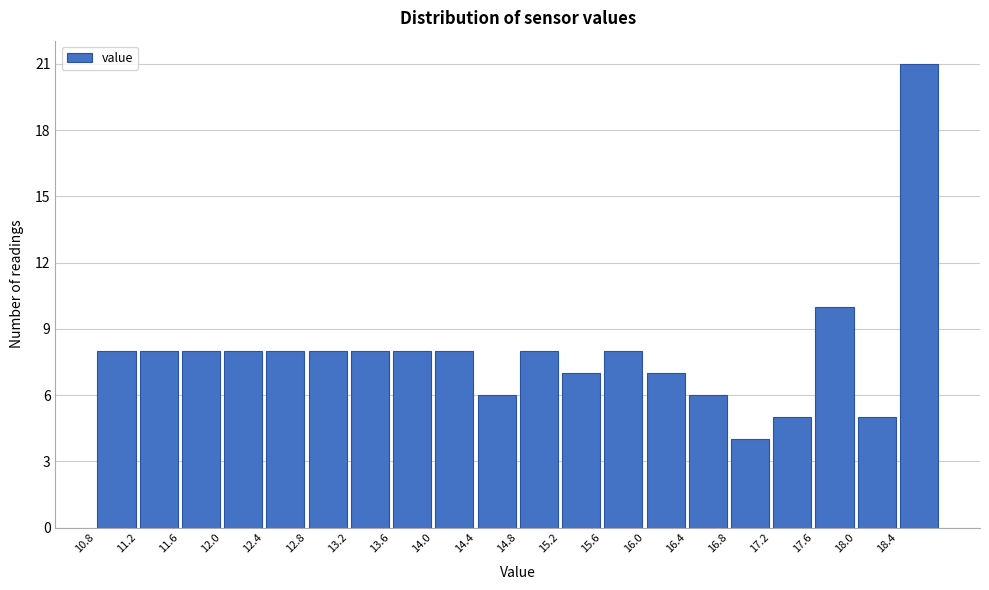

Over which range of the x-axis is the bar tallest?

18.355 to 18.750